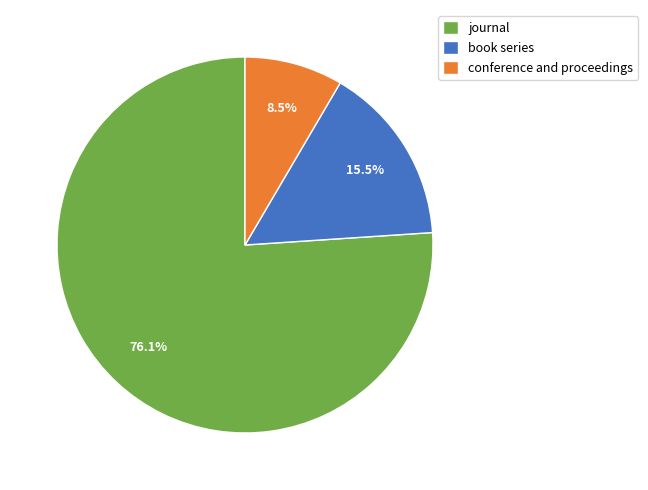

Which slice is the largest?

journal